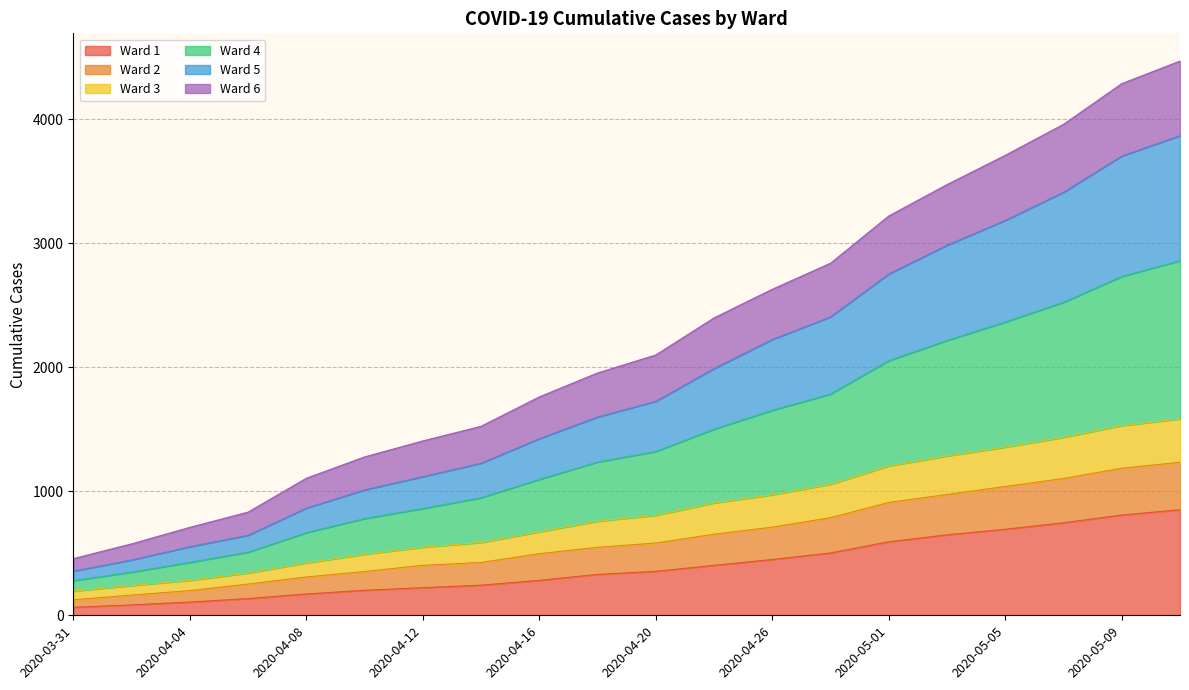

What is the maximum value for Ward 1?

851